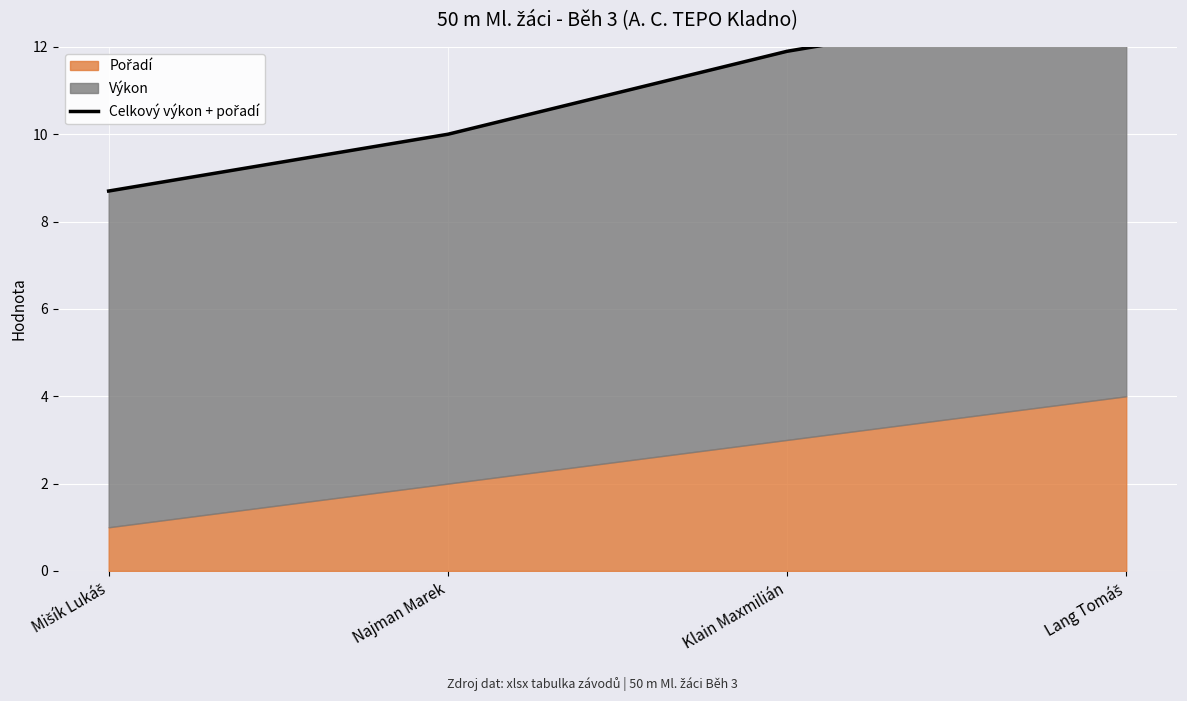

Rank the categories by value from lowest to highest.

Mišík Lukáš, Najman Marek, Klain Maxmilián, Lang Tomáš